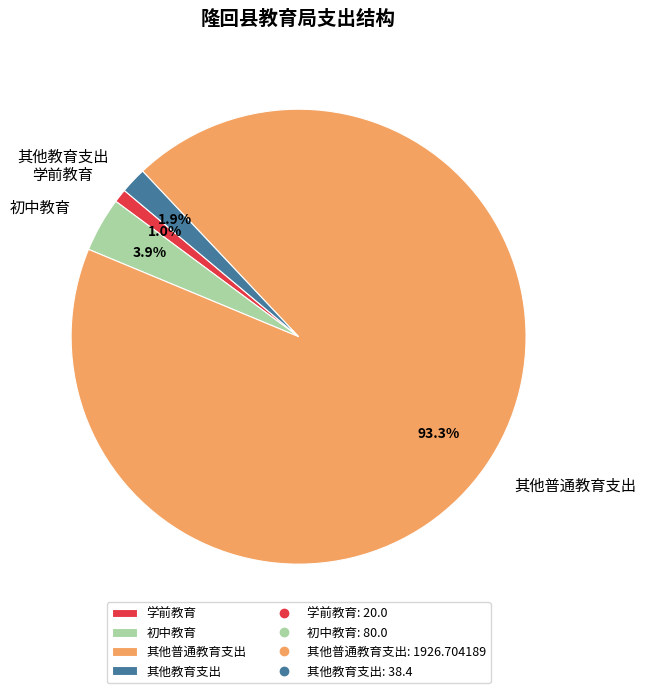

What percentage is the 其他普通教育支出 slice, to the nearest percent?

93%